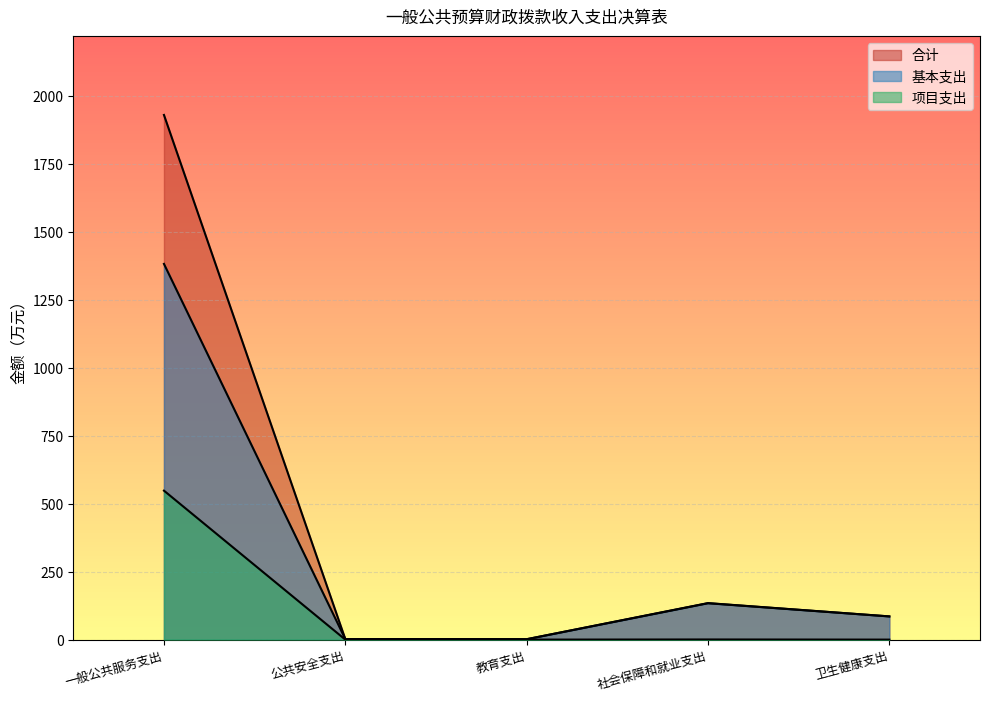

In 基本支出, how many points are higher than both neighbors (excluding endpoints)?

1